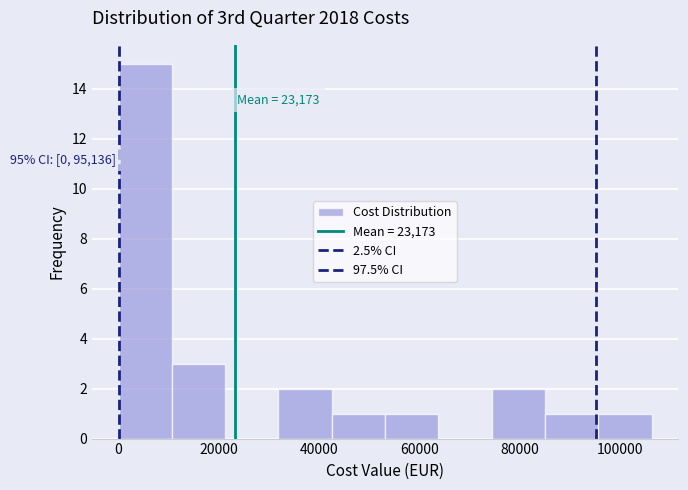

Over which range of the x-axis is the bar tallest?

0 to 10000